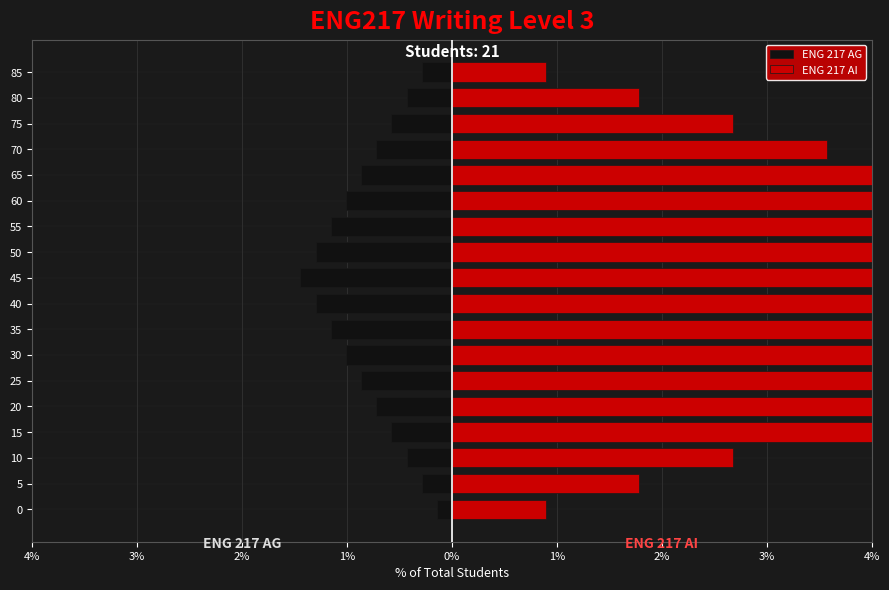

Is the value of ENG 217 AI at 0 greater than the value of ENG 217 AG at 35?

Yes